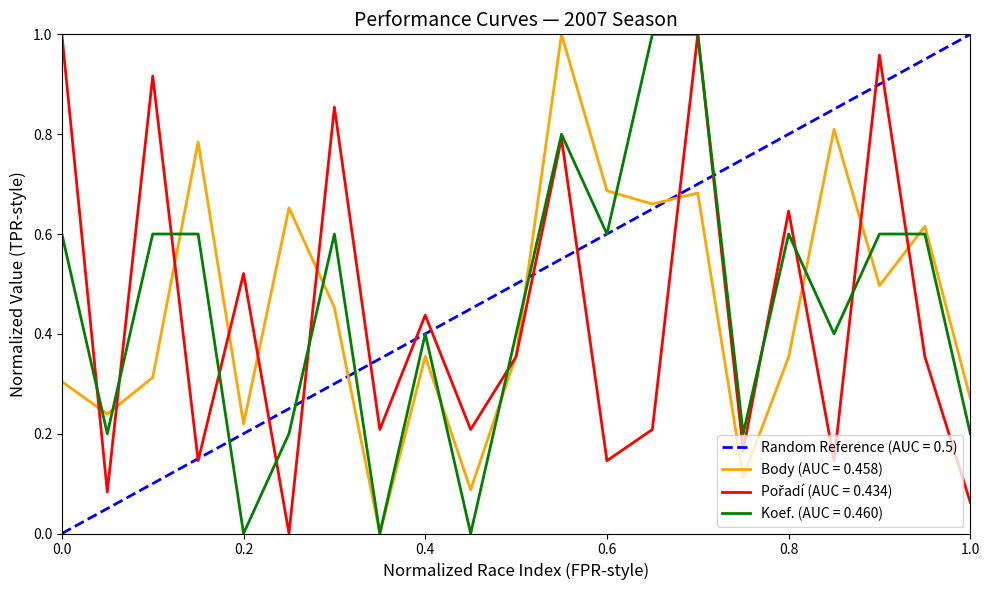

True or false: Body (AUC = 0.458) has a value of 0.1 at 0.4.

False